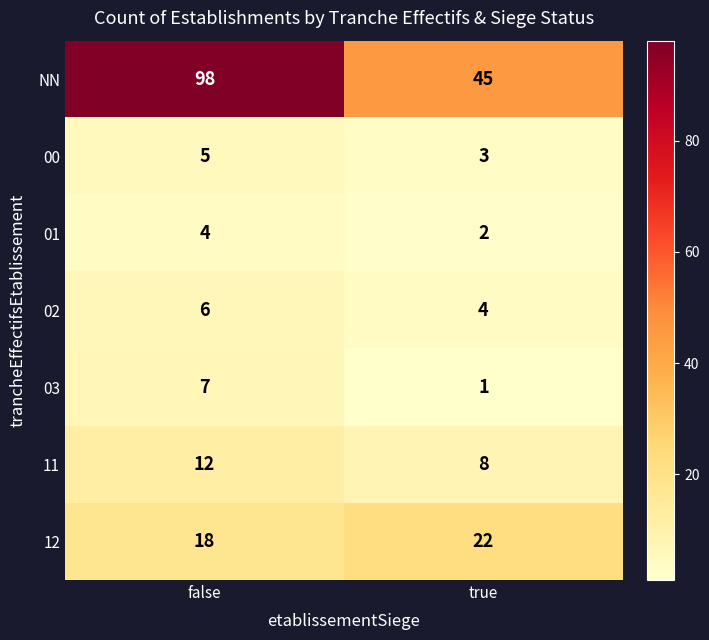

Which label corresponds to the largest value in the chart?

false